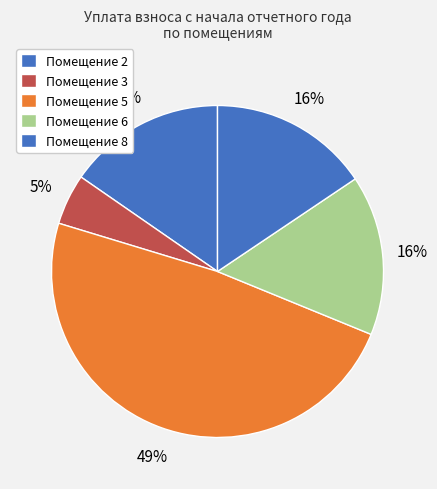

Which slice is the largest?

5